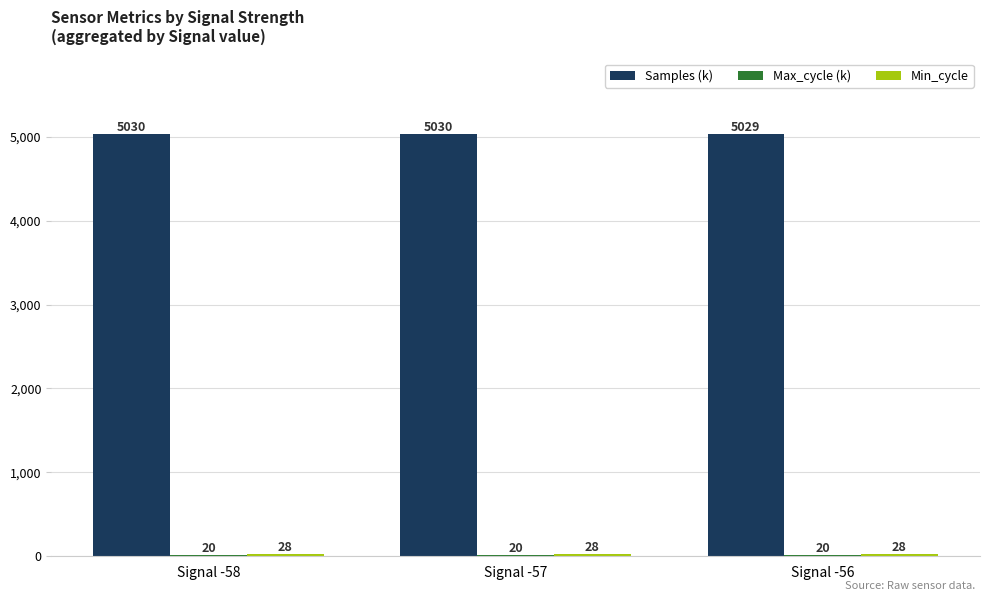

What is the total value across all series at Signal -56?

5077